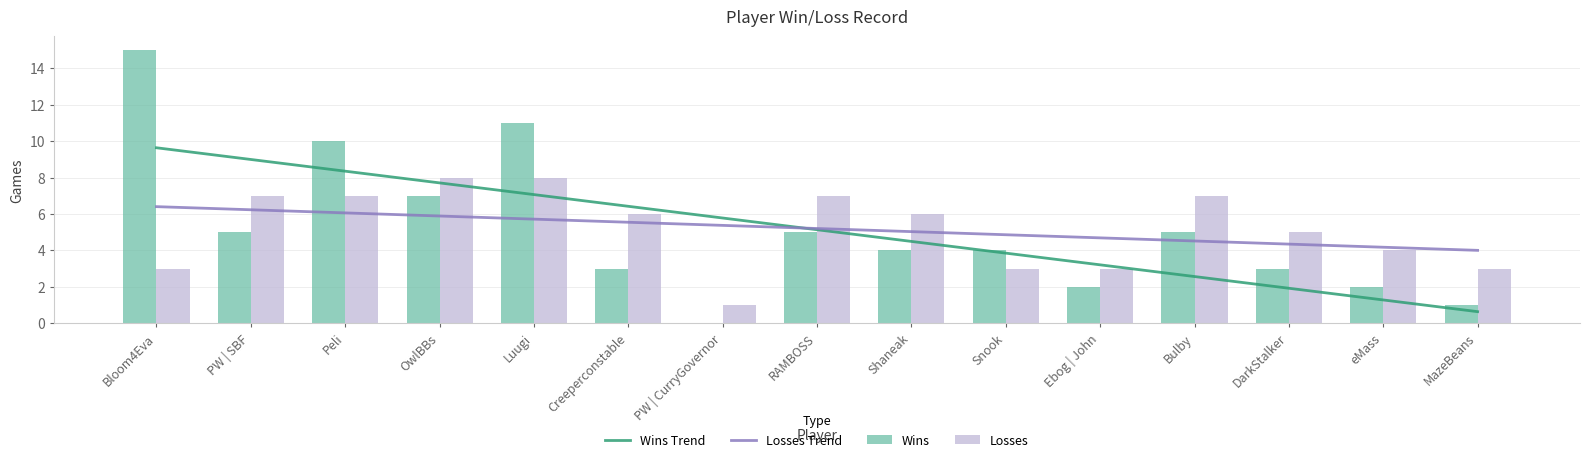

Reading left to right, what are all the values shown in this chart?

Wins: Bloom4Eva=15	PW | SBF=5	Peli=10	OwlBBs=7	Luugi=11	Creeperconstable=3	PW | CurryGovernor=0	RAMBOSS=5	Shaneak=4	Snook=4	Ebog | John=2	Bulby=5	DarkStalker=3	eMass=2	MazeBeans=1
Losses: Bloom4Eva=3	PW | SBF=7	Peli=7	OwlBBs=8	Luugi=8	Creeperconstable=6	PW | CurryGovernor=1	RAMBOSS=7	Shaneak=6	Snook=3	Ebog | John=3	Bulby=7	DarkStalker=5	eMass=4	MazeBeans=3